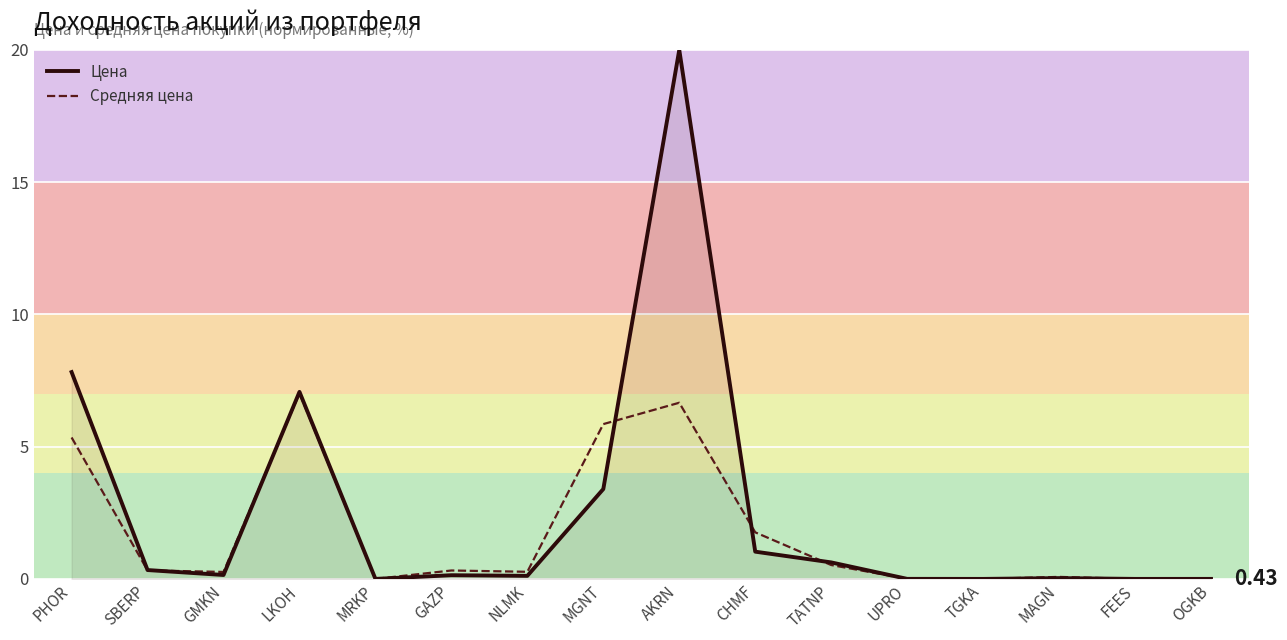

Count the number of data series in this chart.

2